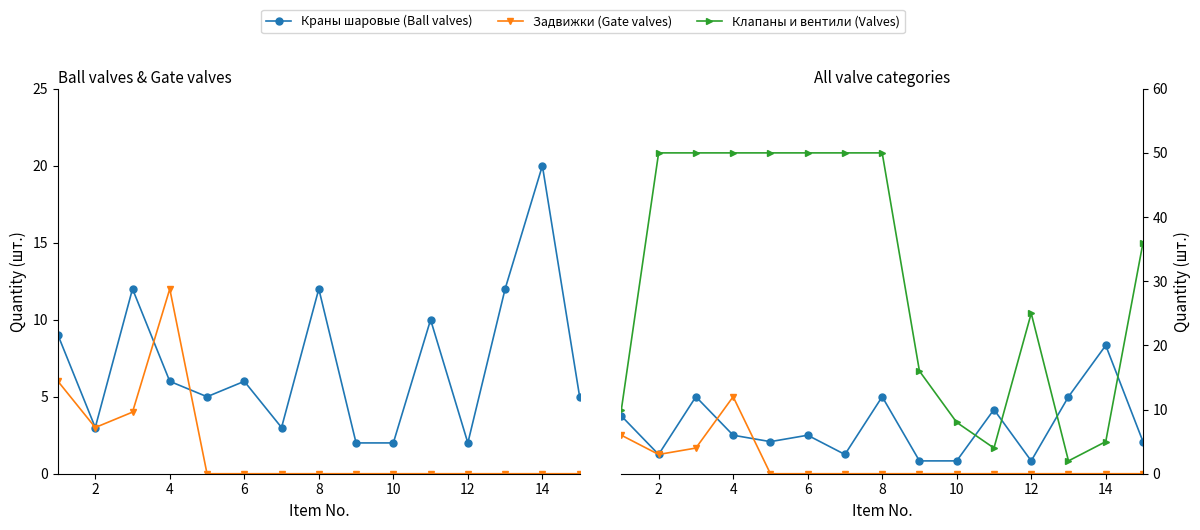

Is this an area chart (filled region under the line)?

No